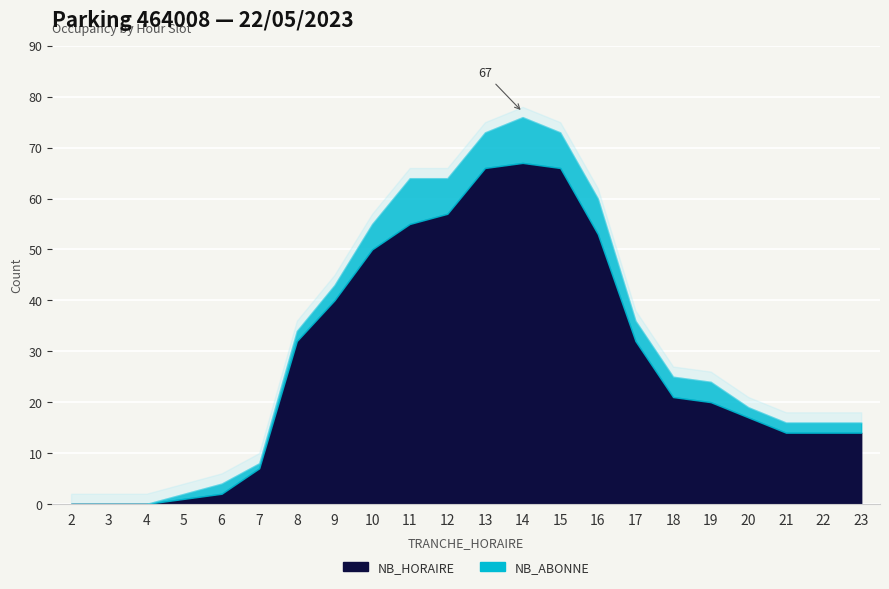

List the labels in order of NB_ABONNE value, smallest first.

2, 3, 4, 5, 7, 6, 8, 20, 21, 22, 23, 9, 17, 18, 19, 10, 12, 13, 15, 16, 11, 14